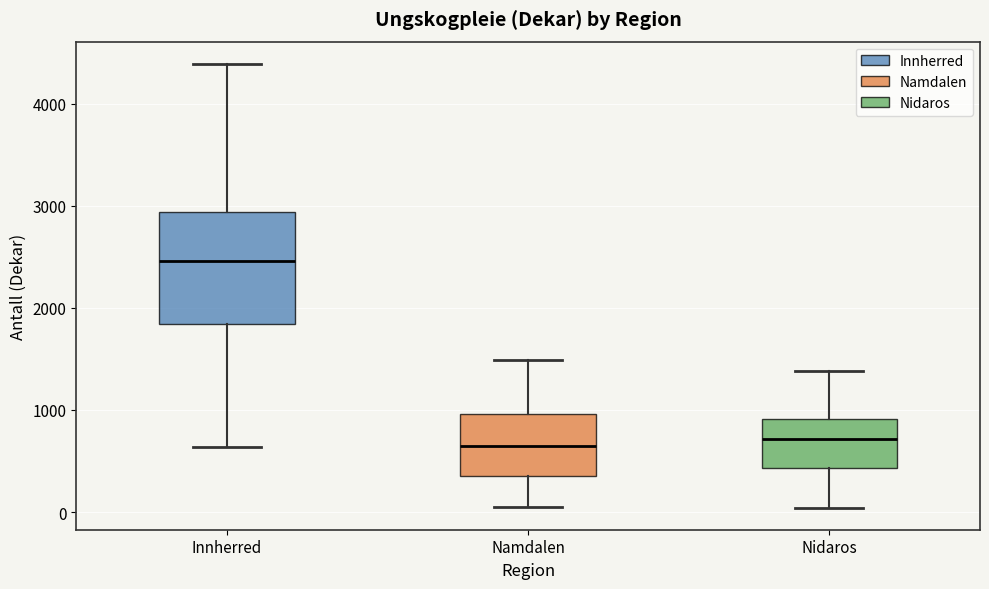

Reading left to right, read every box against the y-axis: the position of its median line, the range the box covers, and the ends of its whiskers. The values are not printed on the chart, so give them approximately, as read against the axis.

Innherred: median 2500, box 1800 to 2900, whiskers 600 to 4400
Namdalen: median 600, box 400 to 1000, whiskers 100 to 1500
Nidaros: median 700, box 400 to 900, whiskers 0 to 1400